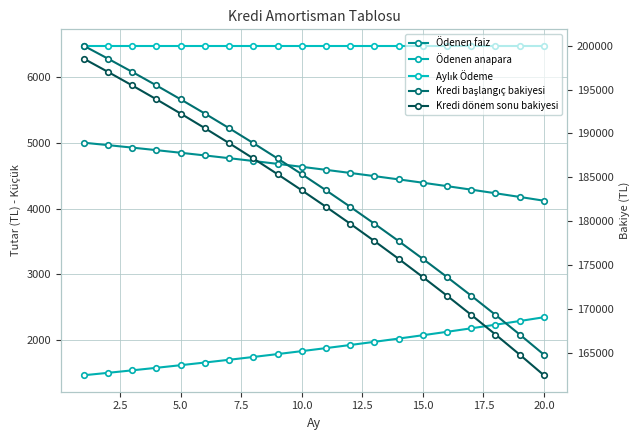

True or false: Kredi dönem sonu bakiyesi and Aylık Ödeme intersect in this chart.

False